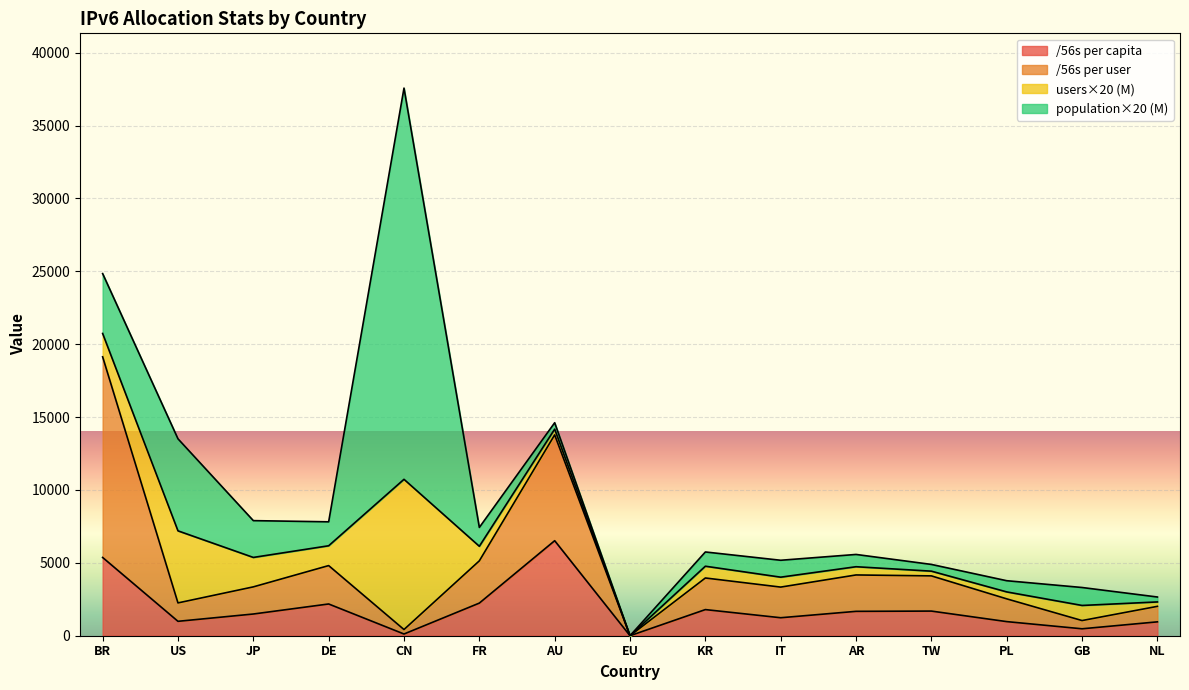

True or false: /56s per user and /56s per capita cross at least once.

False